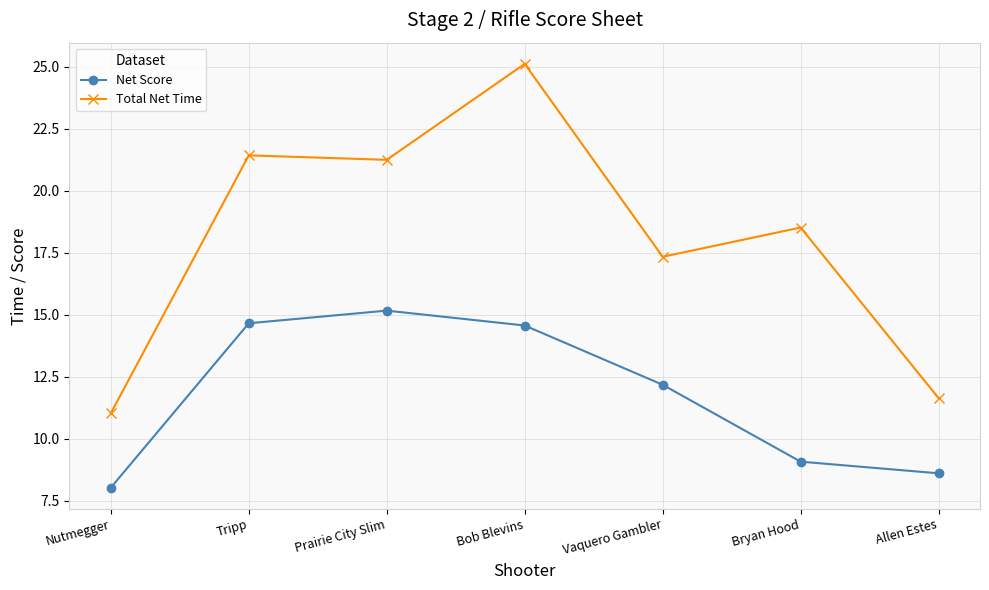

At which label does Total Net Time first exceed 18?

Tripp